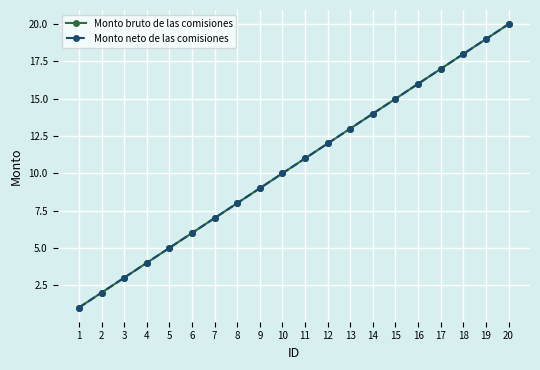

What is the difference between the second highest and second lowest values in the Monto neto de las comisiones series?

17